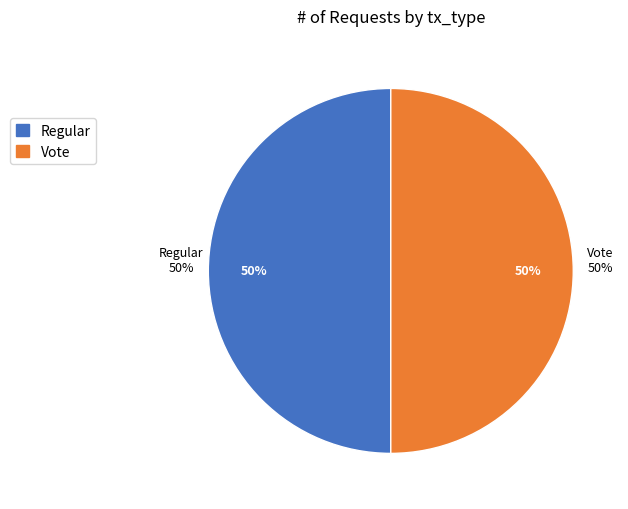

How many segments does this pie chart have?

2